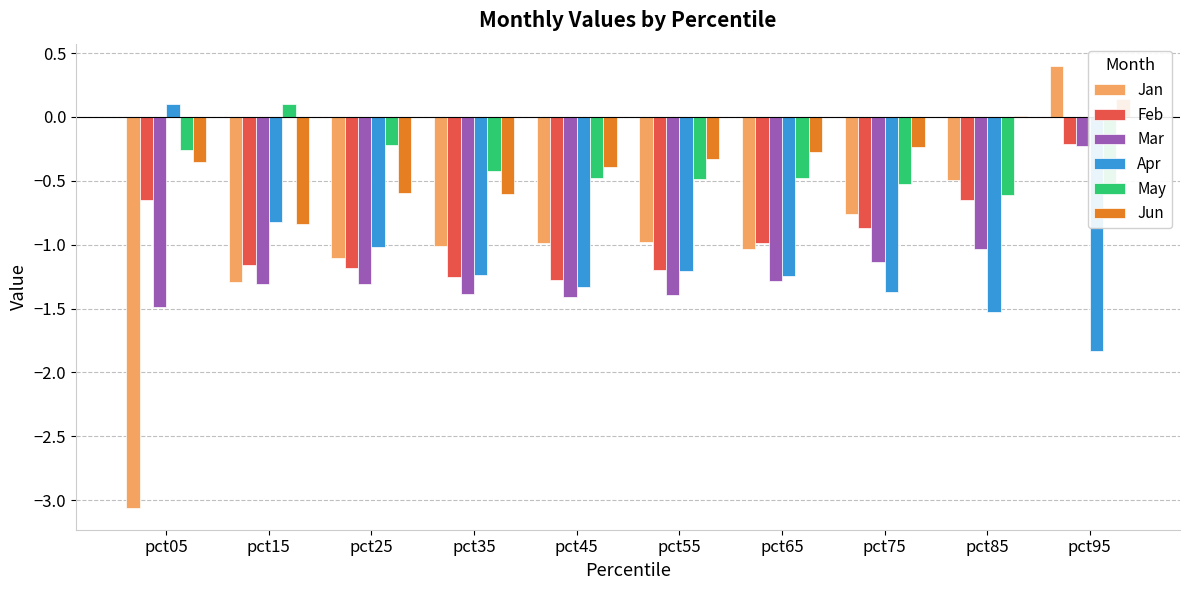

Reading right to left, transcribe all the data shown in this chart.

Jan: pct95=0.4	pct85=-0.5	pct75=-0.8	pct65=-1.0	pct55=-1.0	pct45=-1.0	pct35=-1.0	pct25=-1.1	pct15=-1.3	pct05=-3.1
Feb: pct95=-0.2	pct85=-0.6	pct75=-0.9	pct65=-1.0	pct55=-1.2	pct45=-1.3	pct35=-1.3	pct25=-1.2	pct15=-1.2	pct05=-0.7
Mar: pct95=-0.2	pct85=-1.0	pct75=-1.1	pct65=-1.3	pct55=-1.4	pct45=-1.4	pct35=-1.4	pct25=-1.3	pct15=-1.3	pct05=-1.5
Apr: pct95=-1.8	pct85=-1.5	pct75=-1.4	pct65=-1.2	pct55=-1.2	pct45=-1.3	pct35=-1.2	pct25=-1.0	pct15=-0.8	pct05=0.1
May: pct95=-0.6	pct85=-0.6	pct75=-0.5	pct65=-0.5	pct55=-0.5	pct45=-0.5	pct35=-0.4	pct25=-0.2	pct15=0.1	pct05=-0.3
Jun: pct95=0.1	pct85=0.0	pct75=-0.2	pct65=-0.3	pct55=-0.3	pct45=-0.4	pct35=-0.6	pct25=-0.6	pct15=-0.8	pct05=-0.4